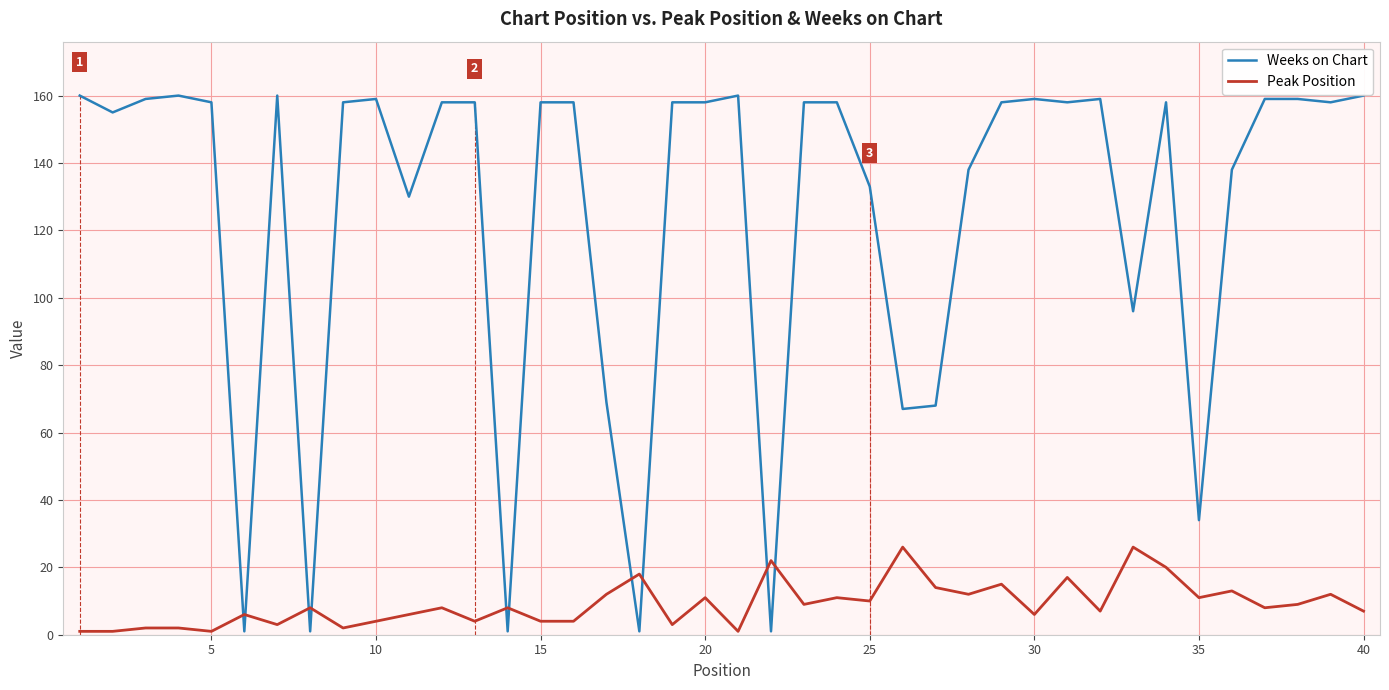

How many distinct data groups are displayed?

2